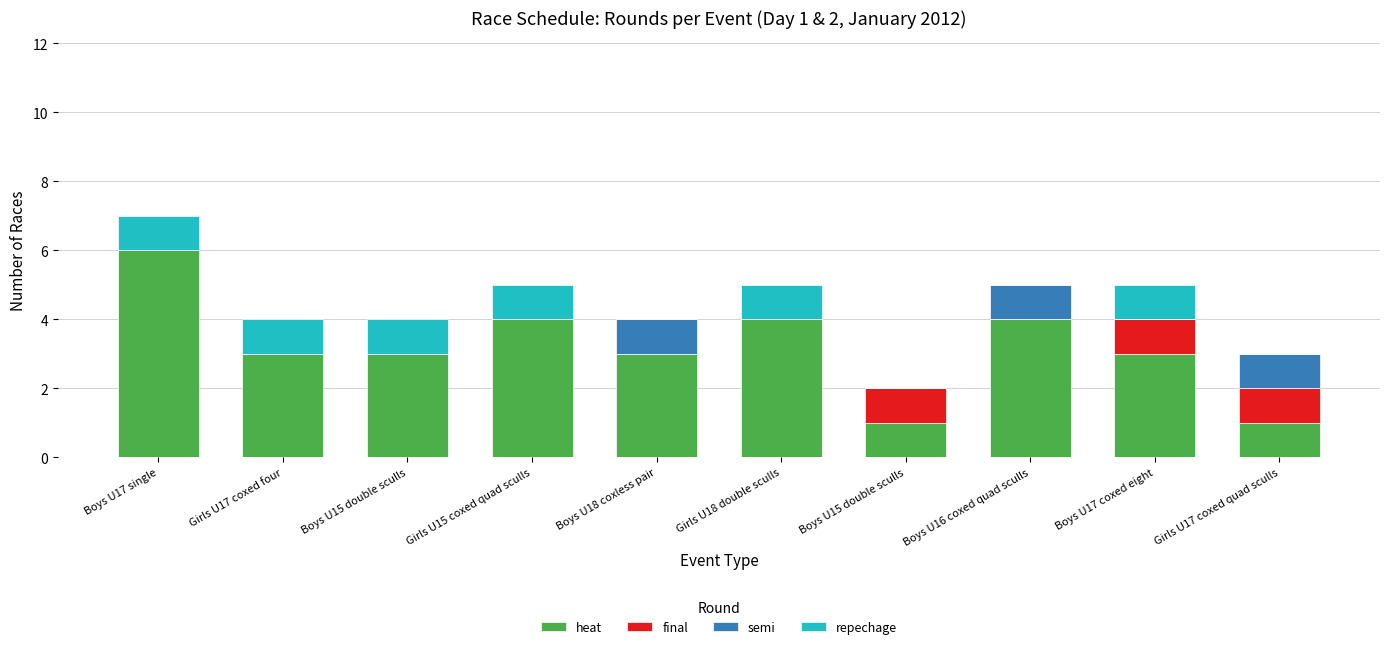

Which series changed the most between Boys U15 double sculls and Boys U16 coxed quad sculls?

heat